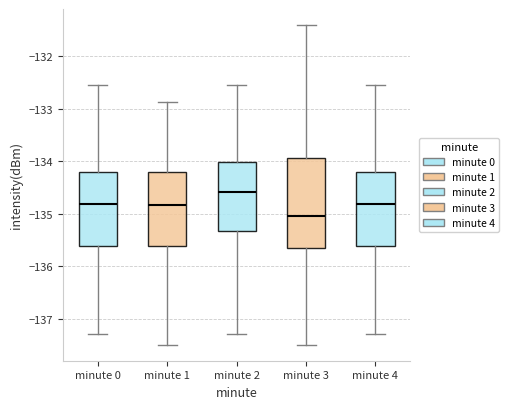

Where is the lower edge of the box for minute 2 on the y-axis? The values are not printed on the chart, so give them approximately, as read against the axis.

-135.3